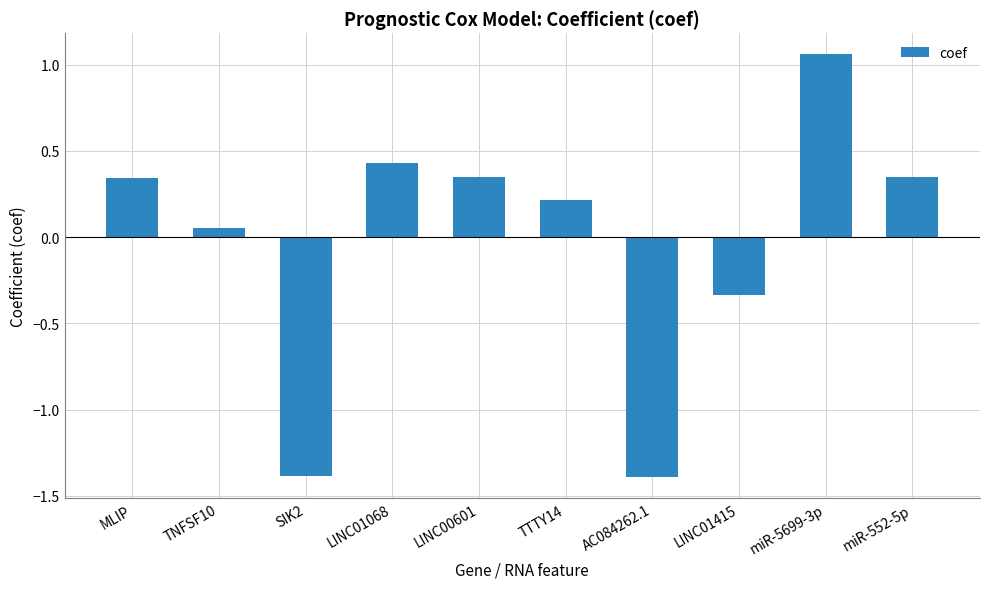

How many bars are there in total?

10